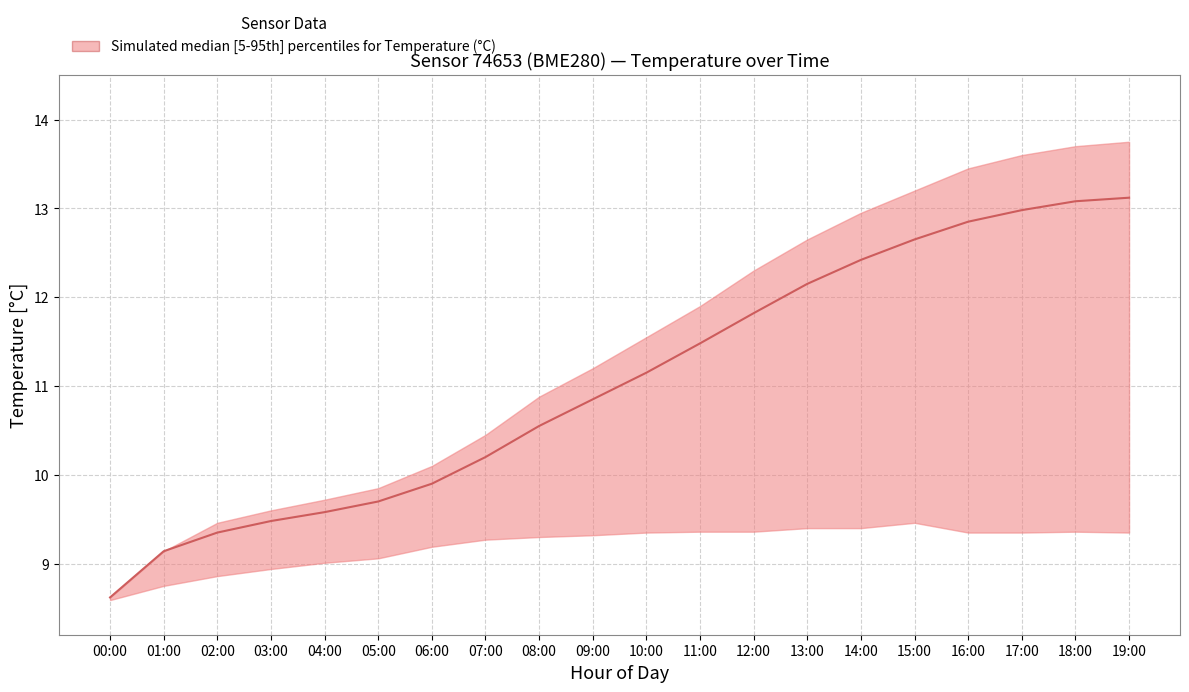

How many data points are less than 11?

10